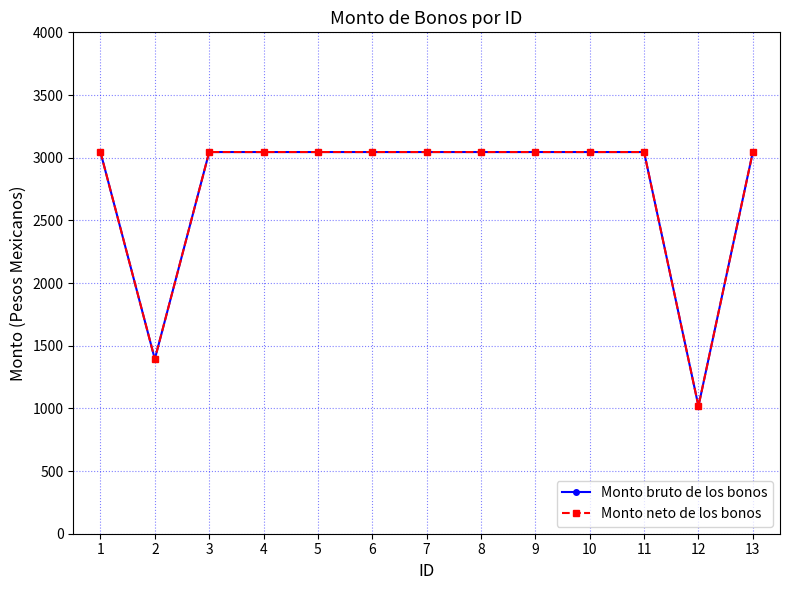

What is the approximate value of Monto neto de los bonos at 10?

3045.0